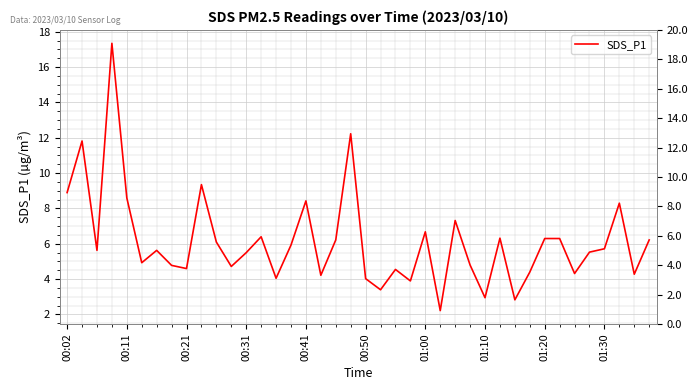

Reading right to left, transcribe all the data shown in this chart.

6.2	4.3	8.3	5.7	5.5	4.3	6.3	6.3	4.4	2.8	6.3	3.0	4.8	7.3	2.2	6.7	3.9	4.5	3.4	4.0	12.2	6.2	4.2	8.4	5.9	4.0	6.4	5.5	4.7	6.1	9.3	4.6	4.8	5.6	4.9	8.6	17.4	5.6	11.8	8.9